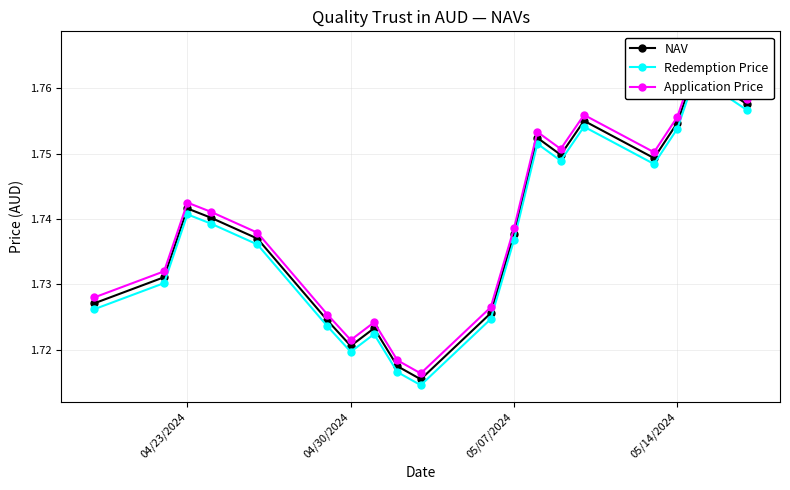

How many interior local valleys does the Redemption Price series have?

4